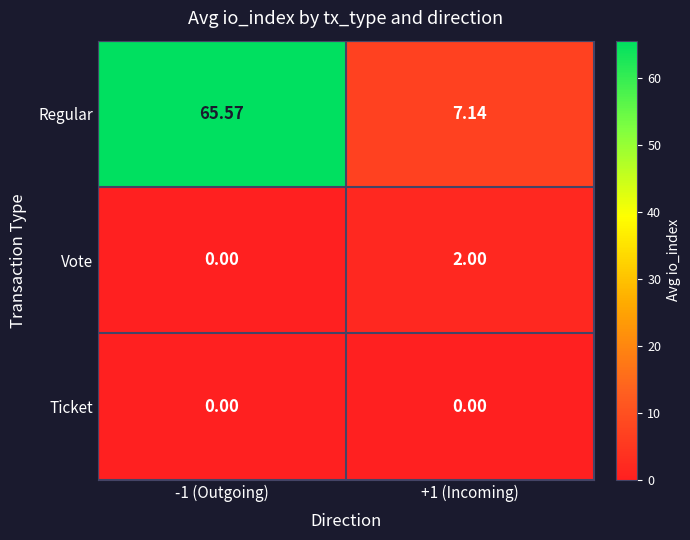

Between -1 (Outgoing) and +1 (Incoming), which series saw the biggest shift?

Regular